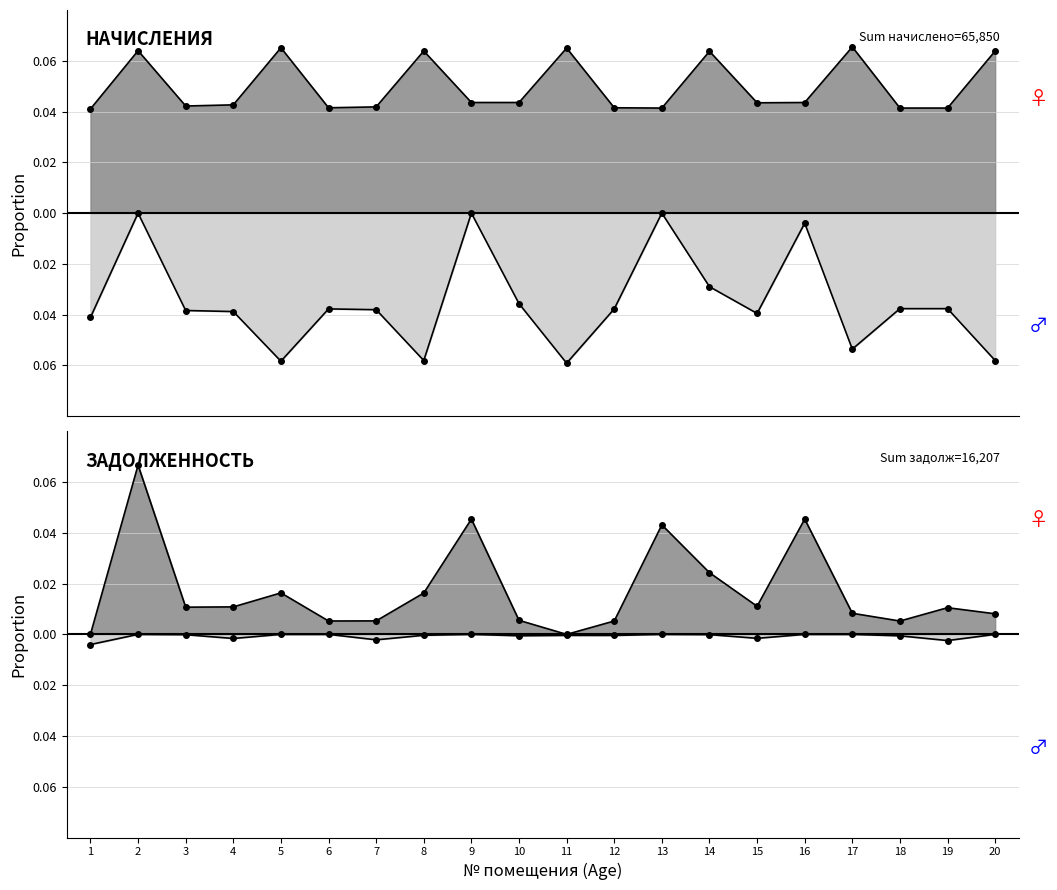

The задолженность series shows 0.0 at 10. True or false?

False